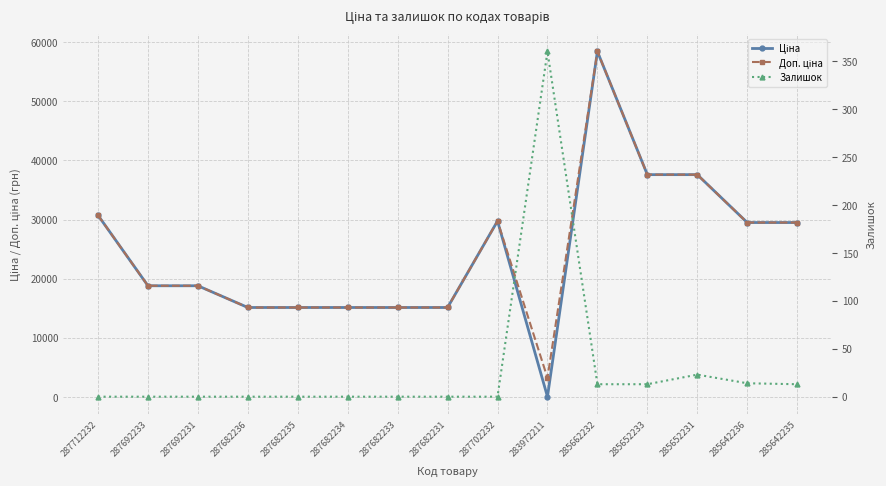

List the labels in order of Доп. ціна value, largest first.

285662232, 285652233, 285652231, 287712232, 287702232, 285642236, 285642235, 287692233, 287692231, 287682236, 287682235, 287682234, 287682233, 287682231, 283972211